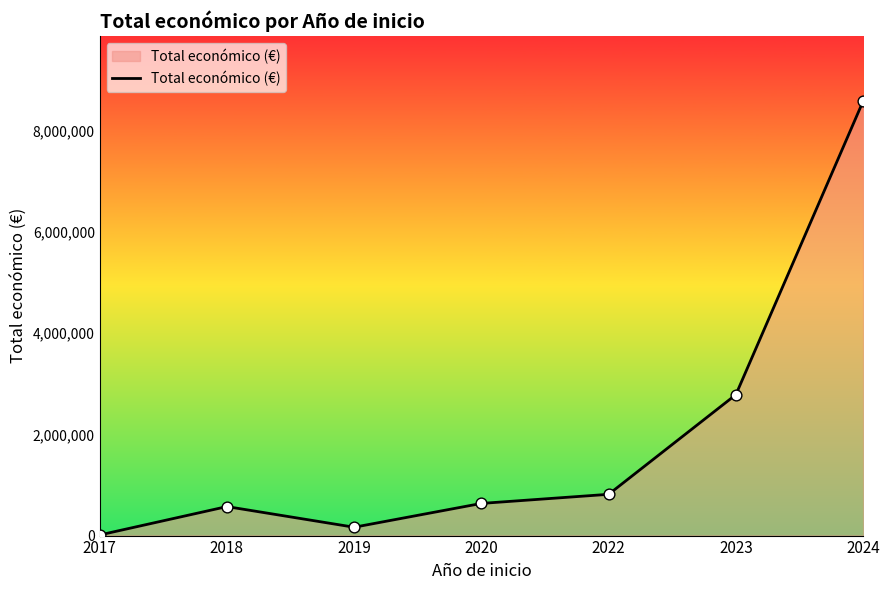

Approximately how many times larger is the value at 2022 compared to 2024?

0.1